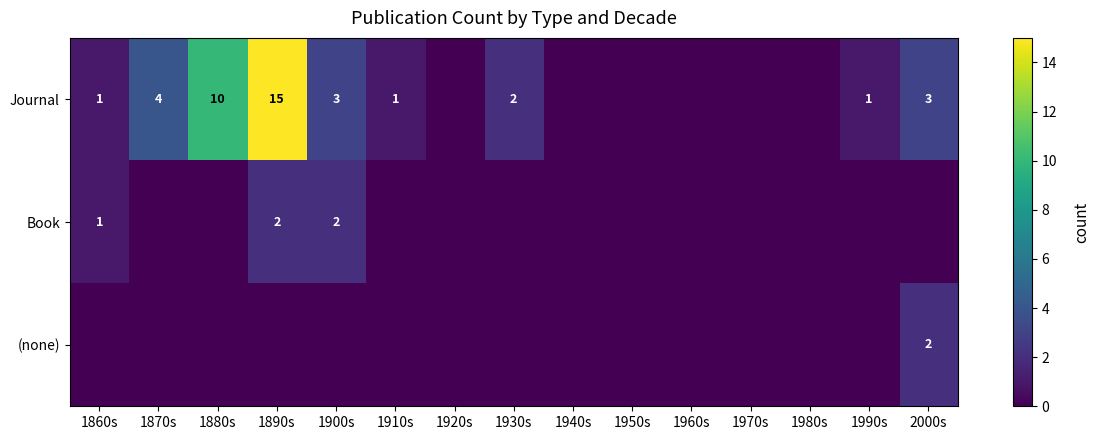

The Journal series shows 2 at 1930s. True or false?

True